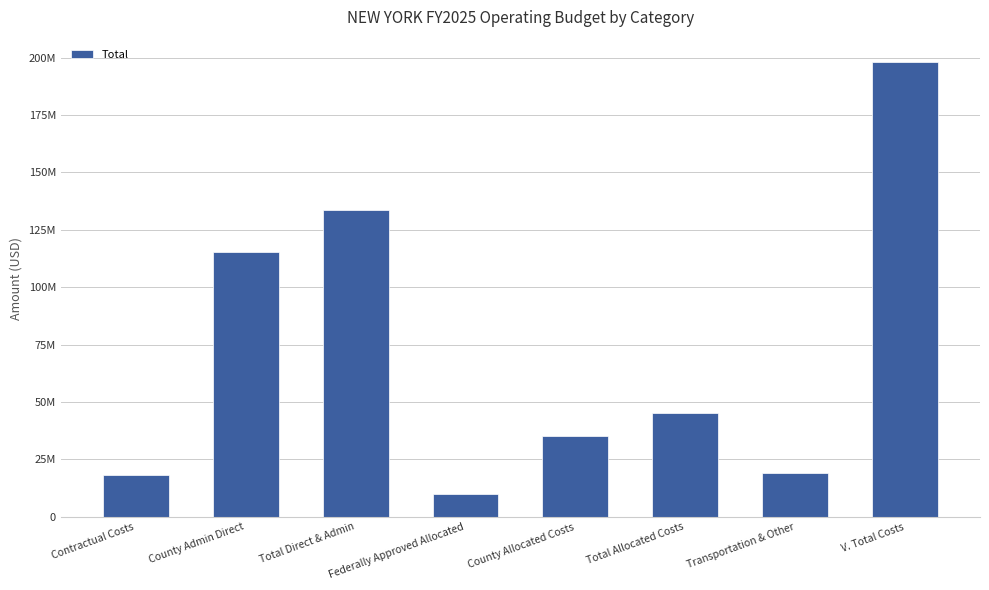

What is the label of the 1st bar from the left?

Contractual Costs